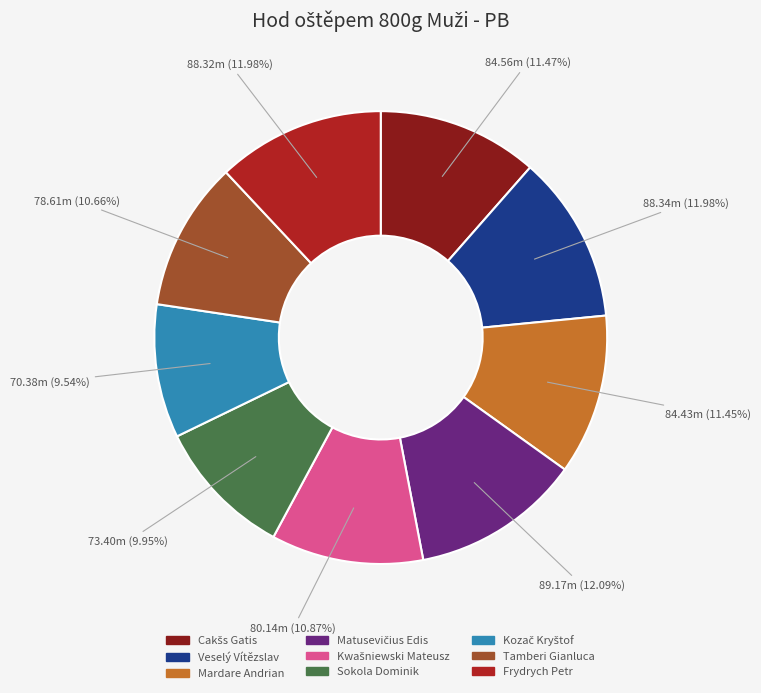

Combined, what portion of the pie is Veselý Vítězslav and Frydrych Petr?

24.0%